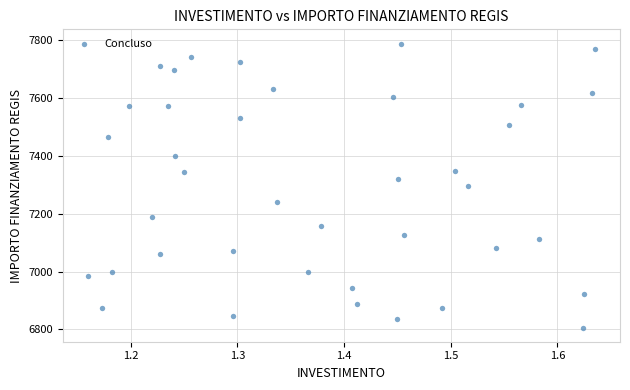

What is the range of Y values (max minus min)?

981.4